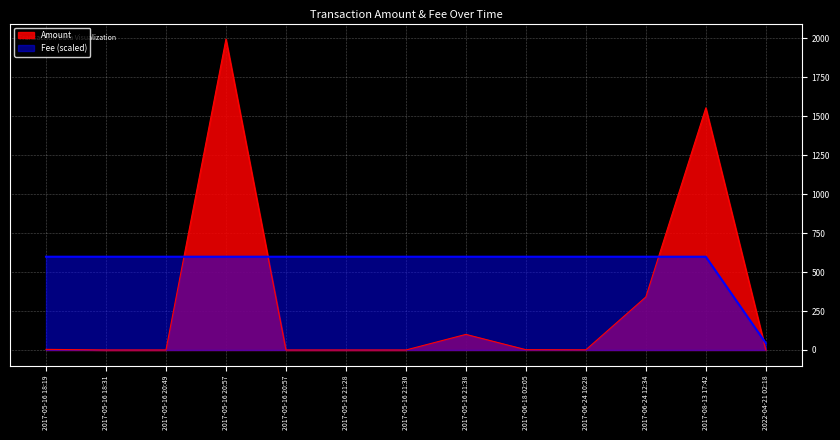

Is the value of Fee at 2017-05-16 21:38 greater than the value of Amount at 2022-04-21 02:18?

Yes